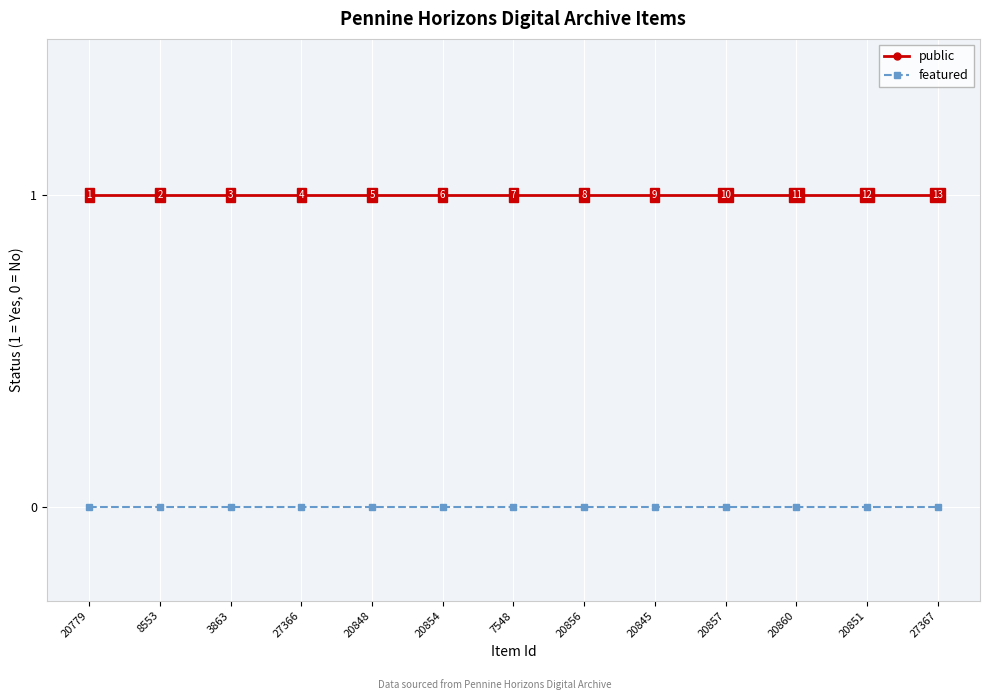

True or false: public has a value of 1 at 20851.

True